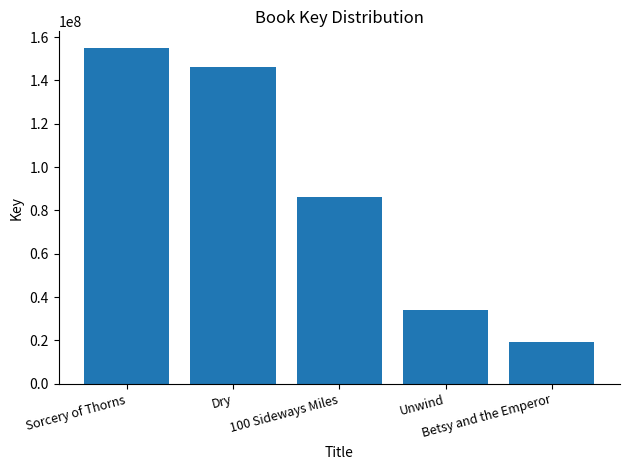

How many bars are there in total?

5